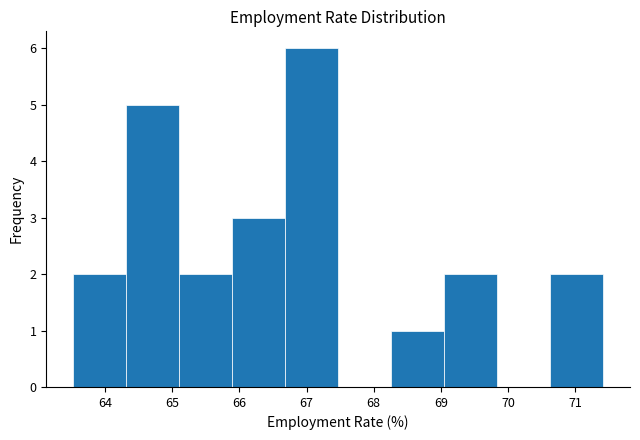

Reading left to right, list every bar in this chart as the range it spans on the x-axis followed by its height. Neither the bar edges nor the heights are printed on the chart, so give them approximately, as read against the axes.

63.5 to 64.3: 2
64.3 to 65.1: 5
65.1 to 65.9: 2
65.9 to 66.7: 3
66.7 to 67.5: 6
67.5 to 68.3: 0
68.3 to 69.0: 1
69.0 to 69.8: 2
69.8 to 70.6: 0
70.6 to 71.4: 2